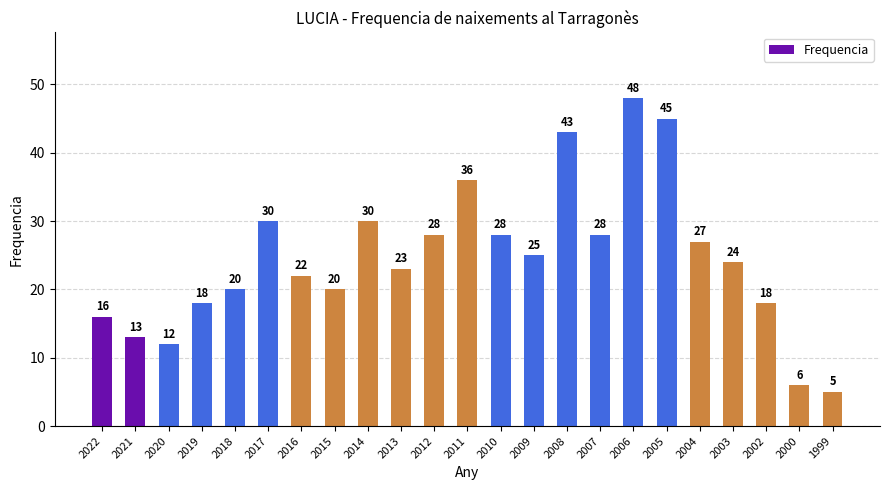

Reading left to right, list all the values displayed in this chart.

16	13	12	18	20	30	22	20	30	23	28	36	28	25	43	28	48	45	27	24	18	6	5